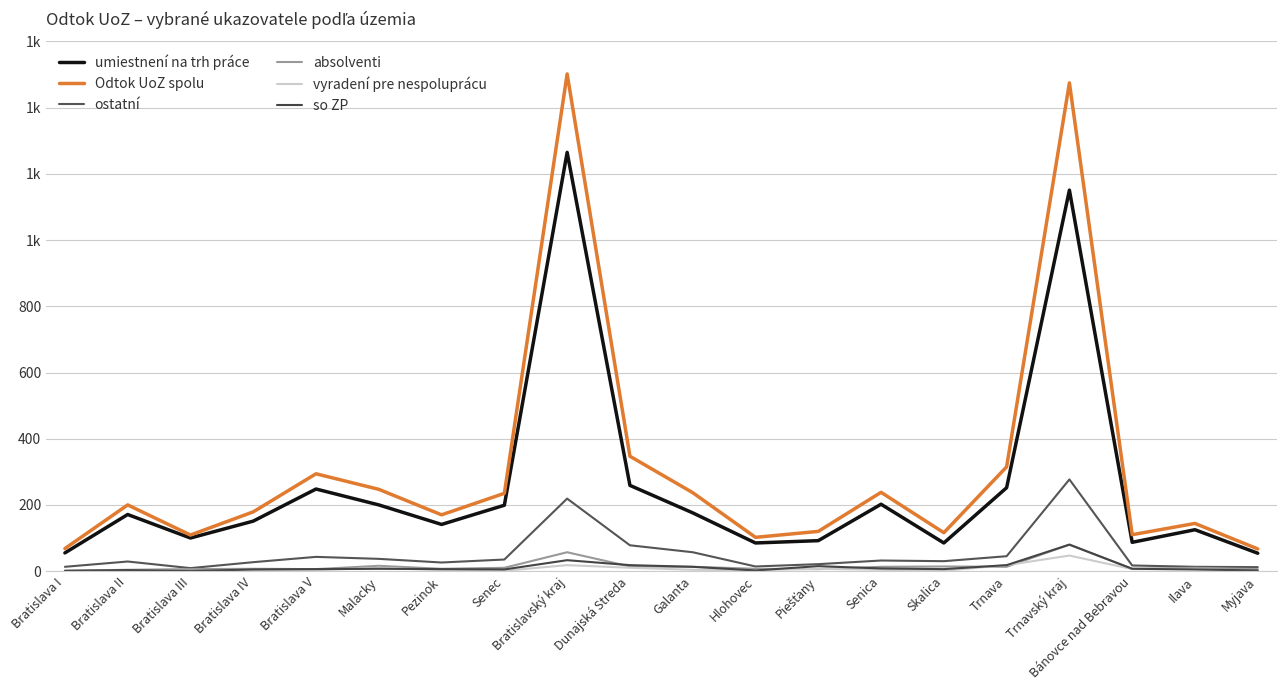

Reading right to left, extract all data points from this chart.

umiestnení na trh práce: 54	125	87	1151	252	85	202	92	85	176	259	1265	199	141	200	248	151	100	171	55
Odtok UoZ spolu: 67	144	110	1475	315	116	238	120	102	237	347	1502	235	170	247	294	179	109	200	68
ostatní: 12	13	17	277	45	30	32	21	14	57	78	219	35	26	37	43	27	9	29	13
absolventi: 6	10	7	80	13	14	13	6	7	13	14	57	10	7	16	6	7	6	4	1
vyradení pre nespoluprácu: 1	6	6	47	18	1	4	7	3	4	10	18	1	3	10	3	1	0	0	0
so ZP: 2	5	7	80	18	6	8	15	2	13	18	33	5	6	7	6	5	0	3	1